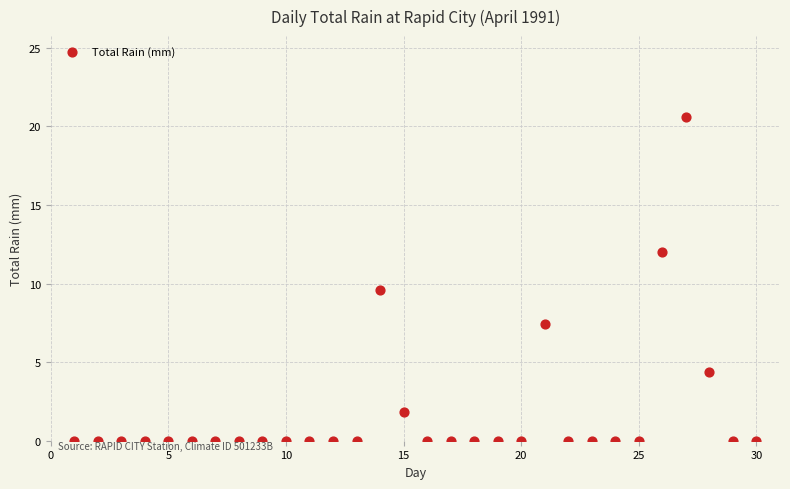

What is the range of Y values (max minus min)?

20.6